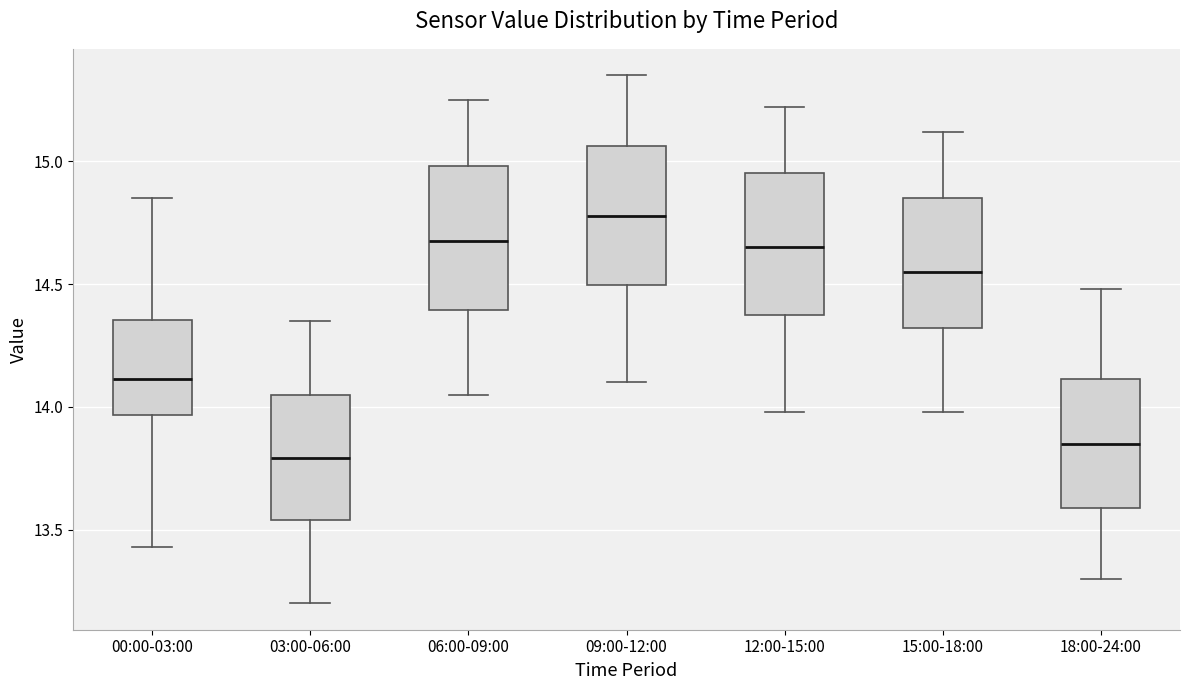

Reading left to right, transcribe this box plot: for each box, give where its median line is, the range the box spans, and where its two whiskers end, as read against the y-axis. The values are not printed on the chart, so give them approximately, as read against the axis.

00:00-03:00: median 14.10, box 13.95 to 14.35, whiskers 13.45 to 14.85
03:00-06:00: median 13.80, box 13.55 to 14.05, whiskers 13.20 to 14.35
06:00-09:00: median 14.70, box 14.40 to 15.00, whiskers 14.05 to 15.25
09:00-12:00: median 14.80, box 14.50 to 15.05, whiskers 14.10 to 15.35
12:00-15:00: median 14.65, box 14.35 to 14.95, whiskers 14.00 to 15.20
15:00-18:00: median 14.55, box 14.30 to 14.85, whiskers 14.00 to 15.10
18:00-24:00: median 13.85, box 13.60 to 14.10, whiskers 13.30 to 14.50